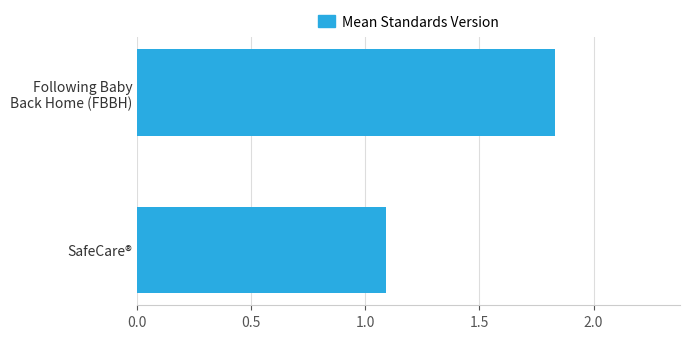

What is the average value?

1.5